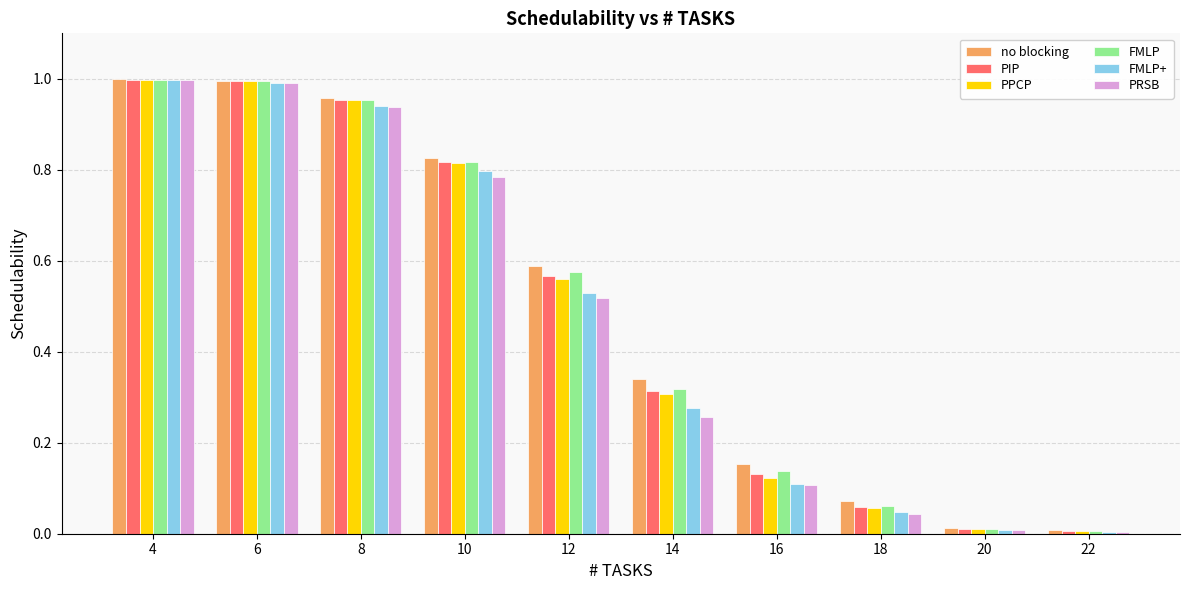

What are all the series names shown in the legend?

no blocking, PIP, PPCP, FMLP, FMLP+, PRSB